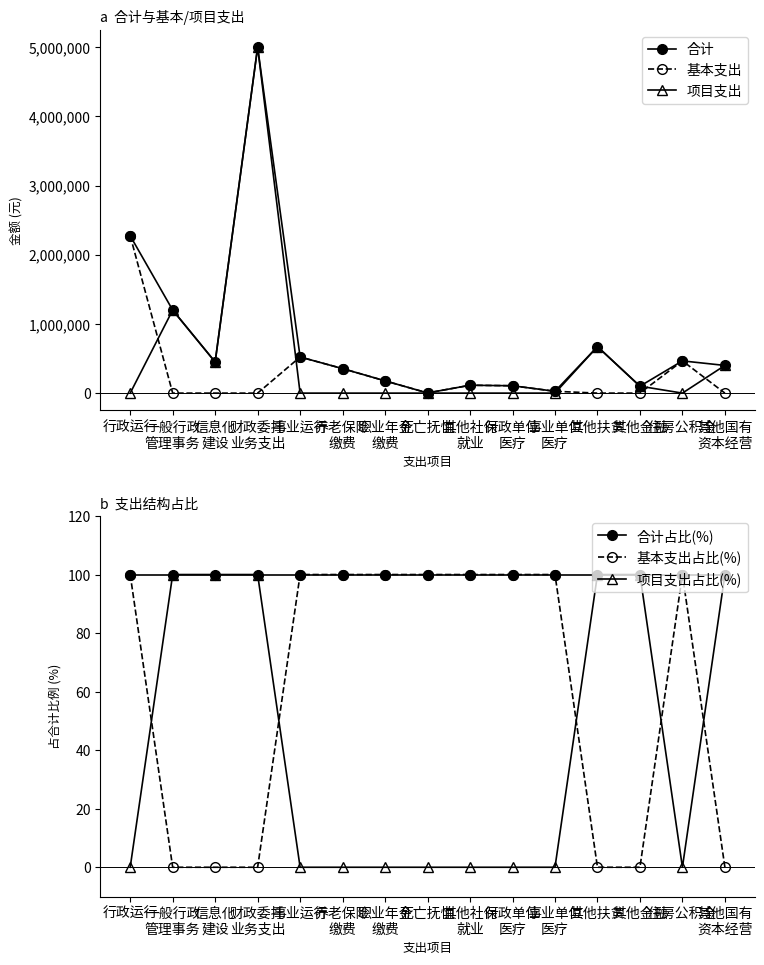

Does the chart display data point markers on the line(s)?

Yes